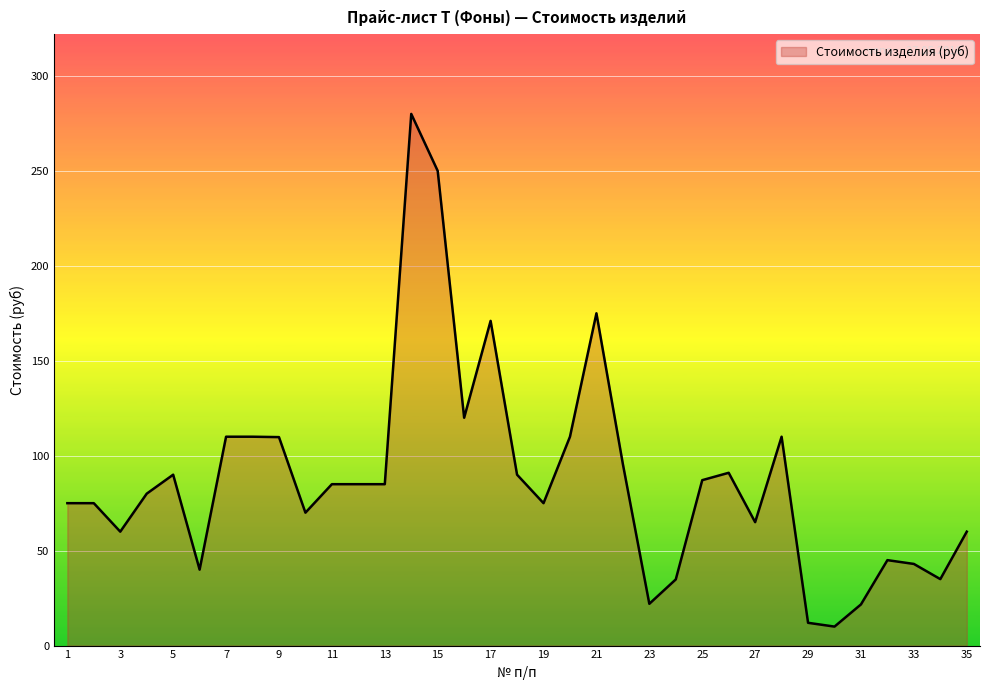

What is the difference between the maximum and minimum values?

270.0